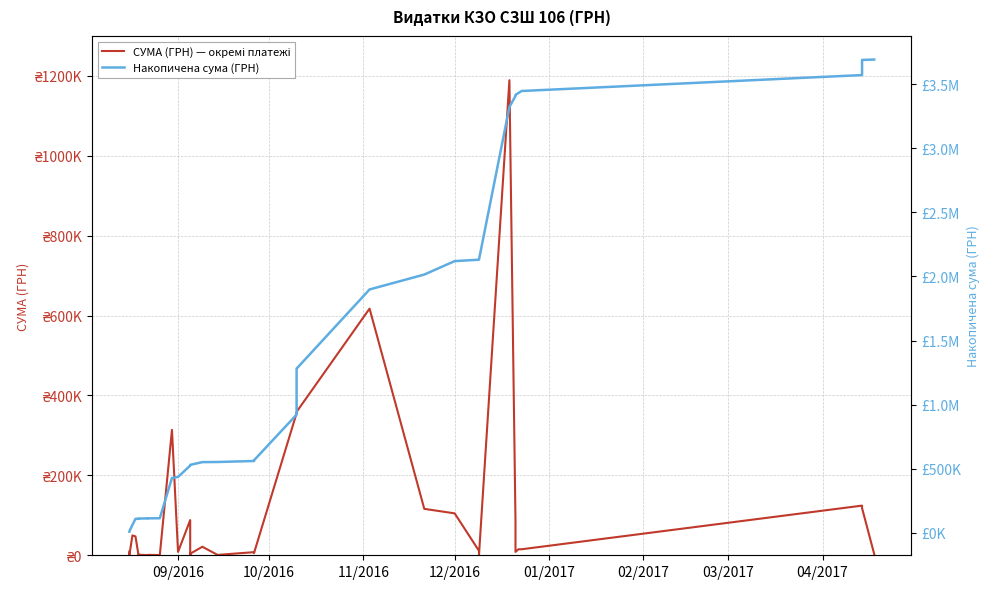

Rank the series by their maximum value, from highest to lowest.

Накопичена сума (ГРН), СУМА (ГРН) — окремі платежі